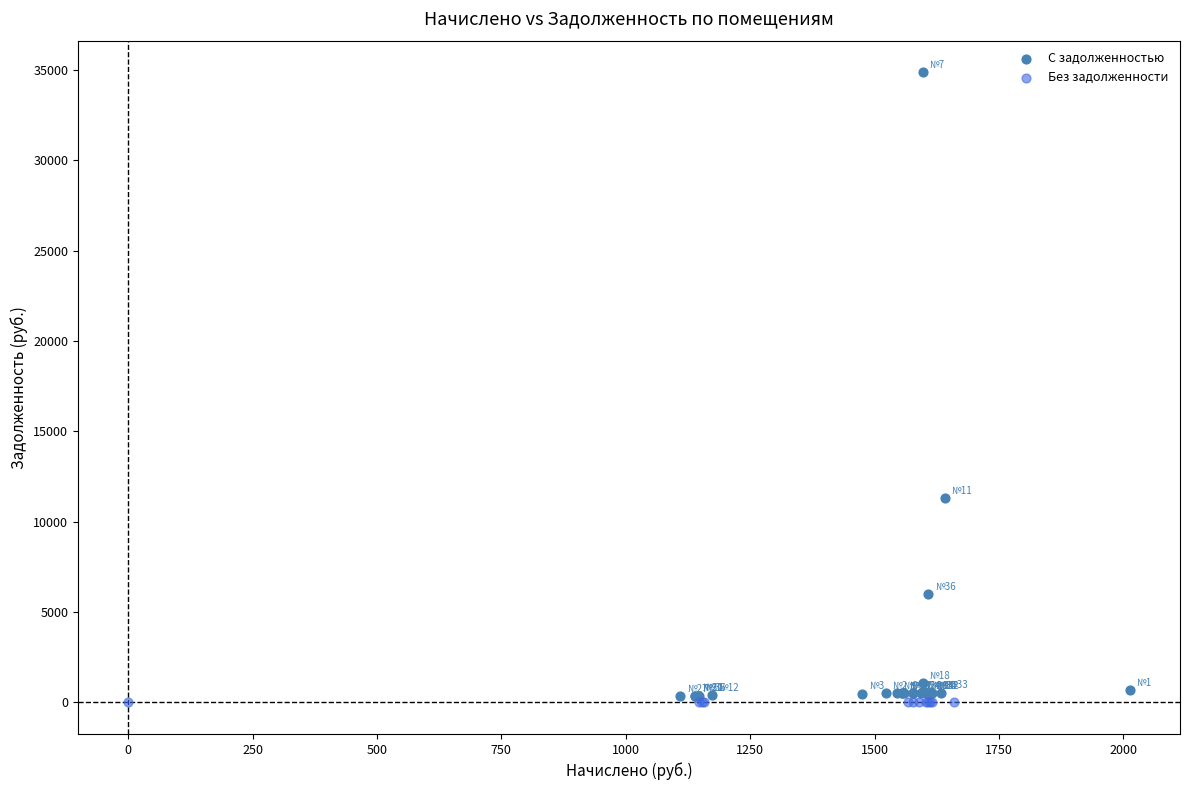

Which series contains the highest Y value?

С задолженностью